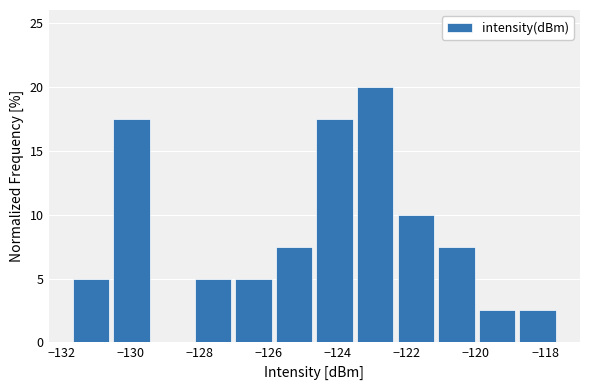

What is the height of the bar covering -130.4 to -129.4 on the x-axis? Neither the bar edges nor the heights are printed on the chart, so give them approximately, as read against the axes.

17.5